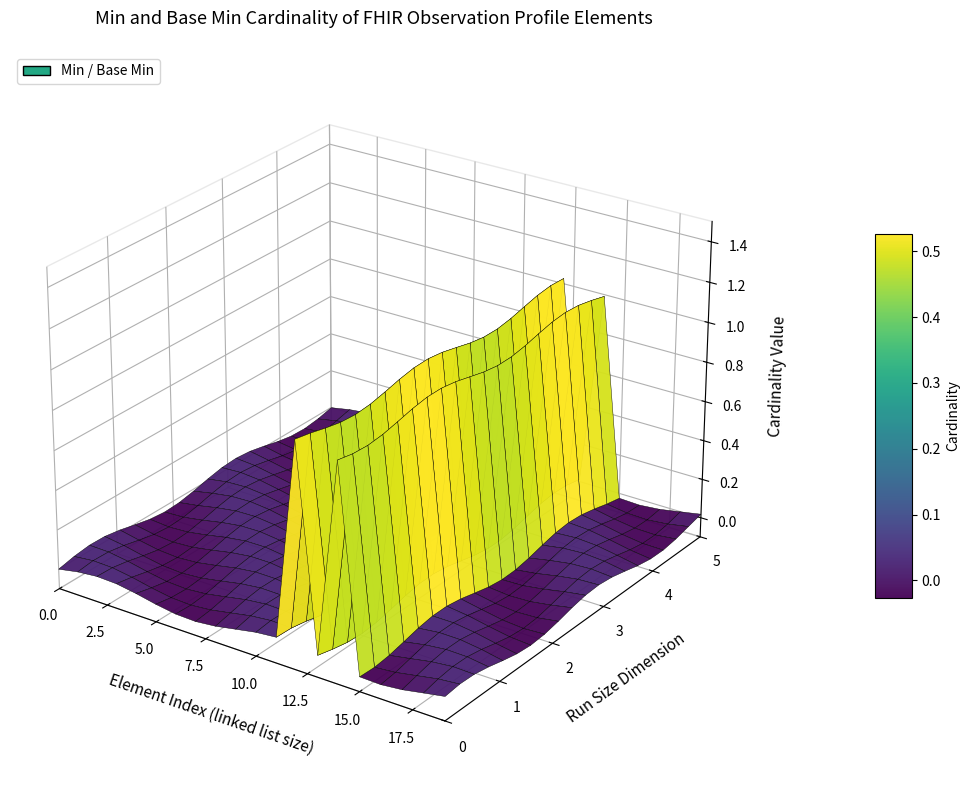

Reading right to left, what are all the values shown in this chart?

Min: 19=0	18=0	17=0	16=0	15=0	14=1	13=0	12=1	11=0	10=0	9=0	8=0	7=0	6=0	5=0	4=0	3=0	2=0	Base Min=0	Min=0
Base Min: 19=0	18=0	17=0	16=0	15=0	14=1	13=0	12=1	11=0	10=0	9=0	8=0	7=0	6=0	5=0	4=0	3=0	2=0	Base Min=0	Min=0